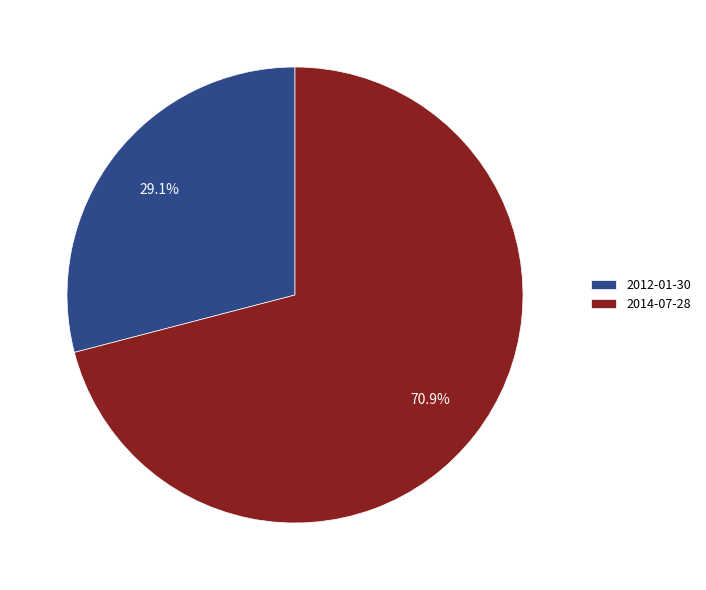

What is the majority slice?

2014-07-28